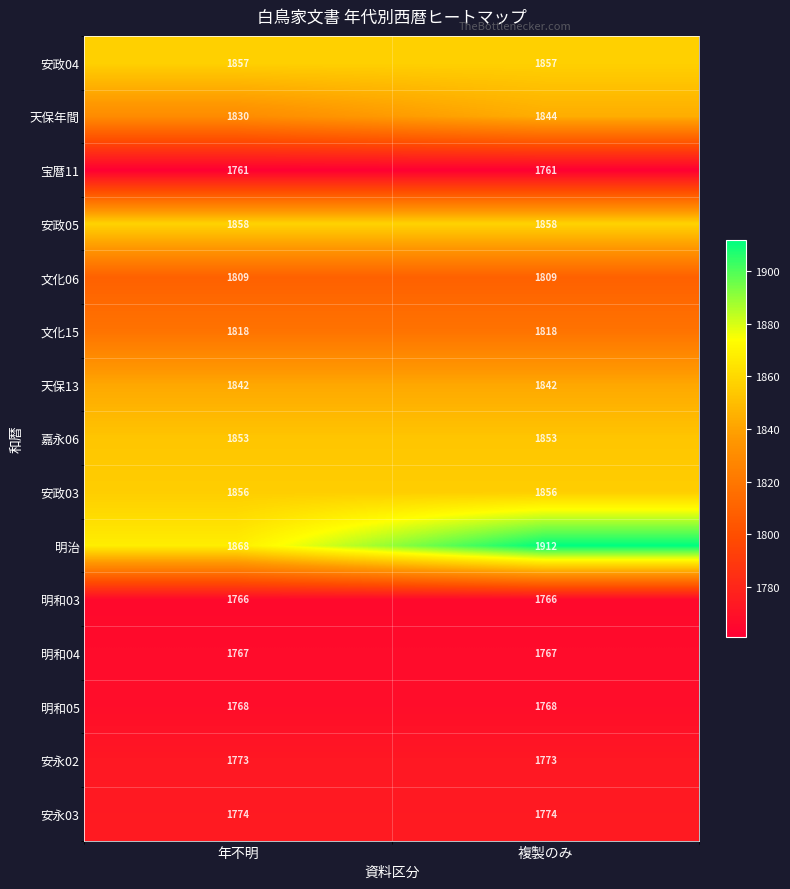

Which series has the widest spread of values?

明治